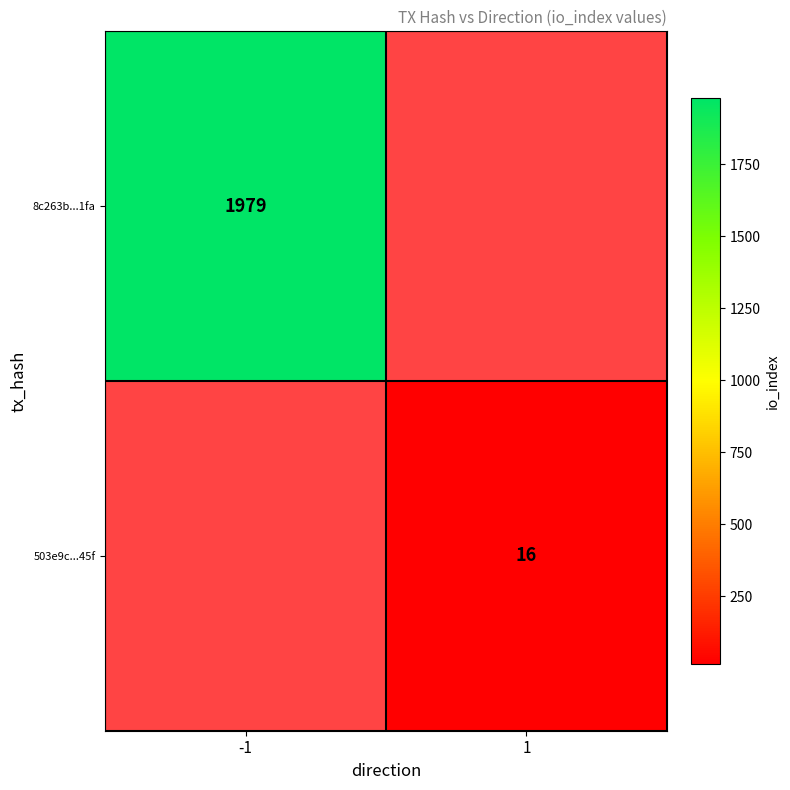

Is it true that 503e9c...45f equals 16 at 1?

True